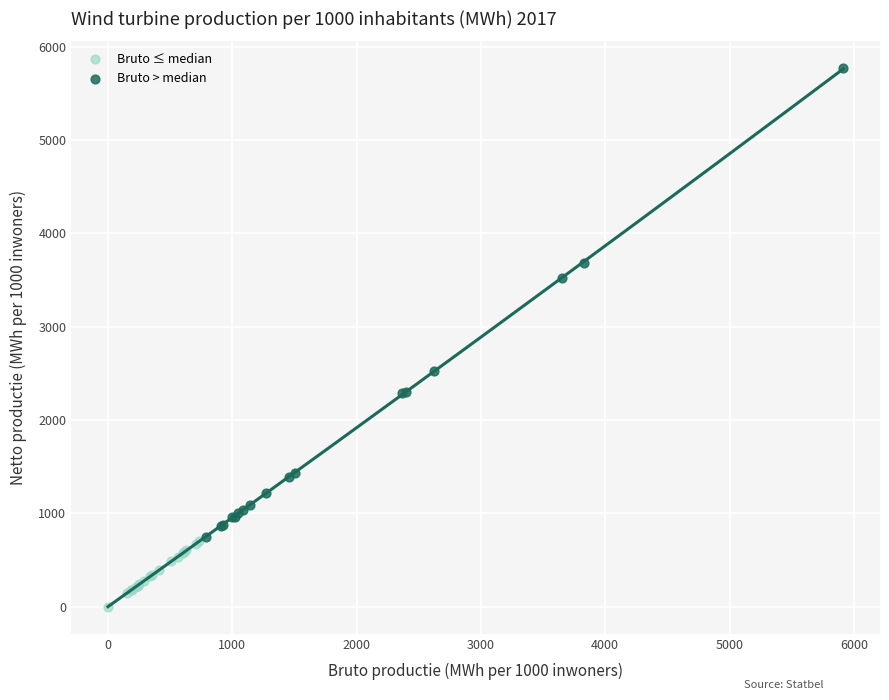

Which series has the widest spread of Y values?

Bruto > median